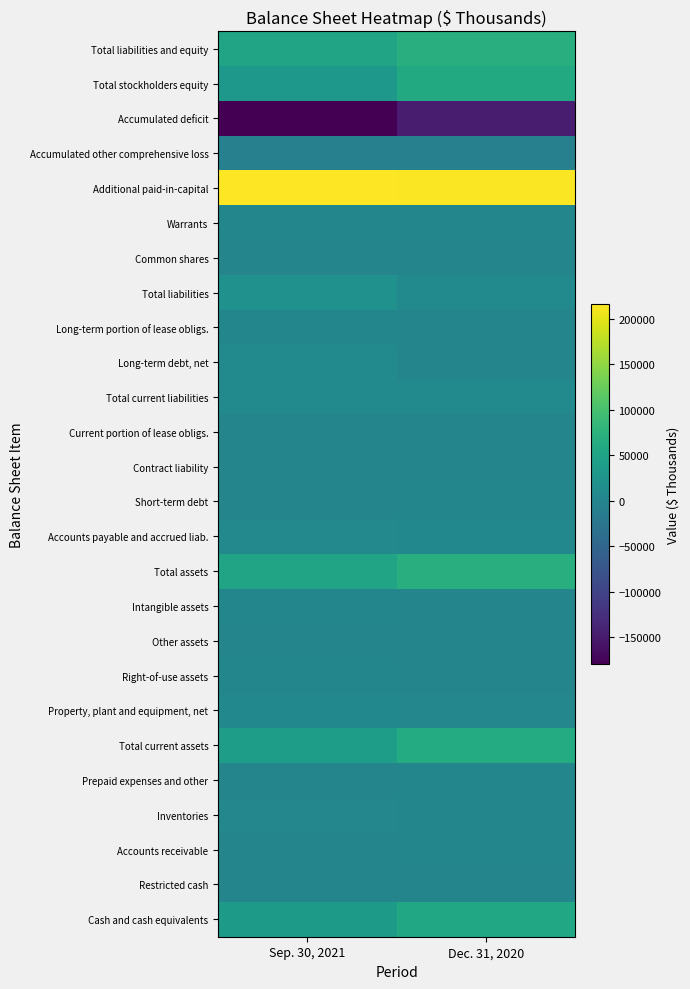

What is the difference between the highest and lowest values at Dec. 31, 2020?

361899